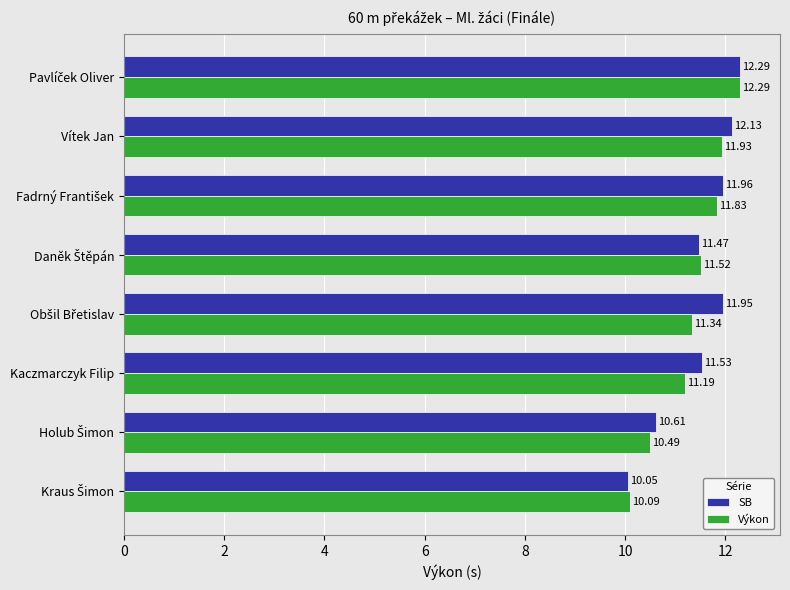

Which series has the largest total across all categories?

SB